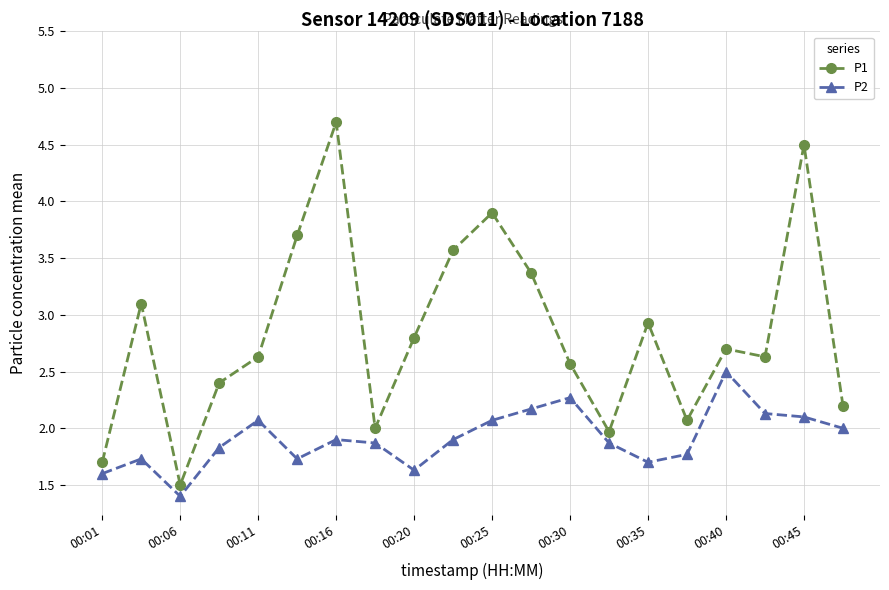

What is the value of the P1 point at the 16th from the left?

2.1